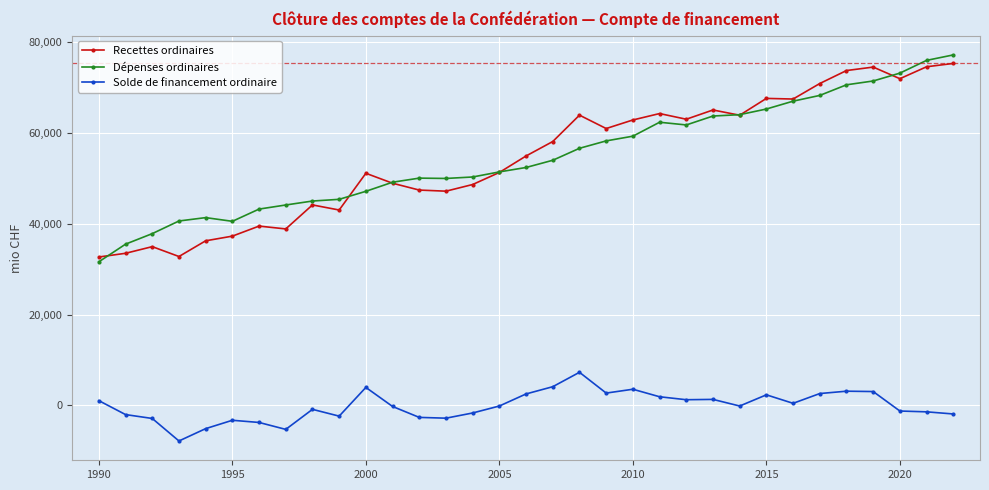

True or false: Recettes ordinaires has more than 1 points higher than both neighbors.

True